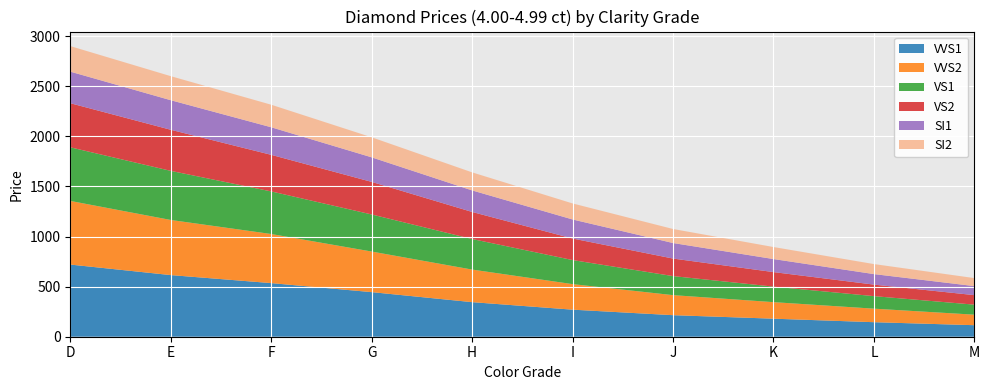

Reading left to right, list all the values displayed in this chart.

VVS1: D=720	E=615	F=535	G=445	H=345	I=270	J=215	K=180	L=145	M=115
VVS2: D=635	E=550	F=490	G=405	H=325	I=255	J=200	K=165	L=135	M=105
VS1: D=535	E=490	F=425	G=370	H=305	I=240	J=190	K=155	L=125	M=100
VS2: D=440	E=410	F=365	G=325	H=270	I=215	J=175	K=145	L=115	M=95
SI1: D=315	E=295	F=275	G=245	H=215	I=190	J=155	K=130	L=105	M=90
SI2: D=255	E=240	F=225	G=200	H=180	I=160	J=140	K=120	L=100	M=80